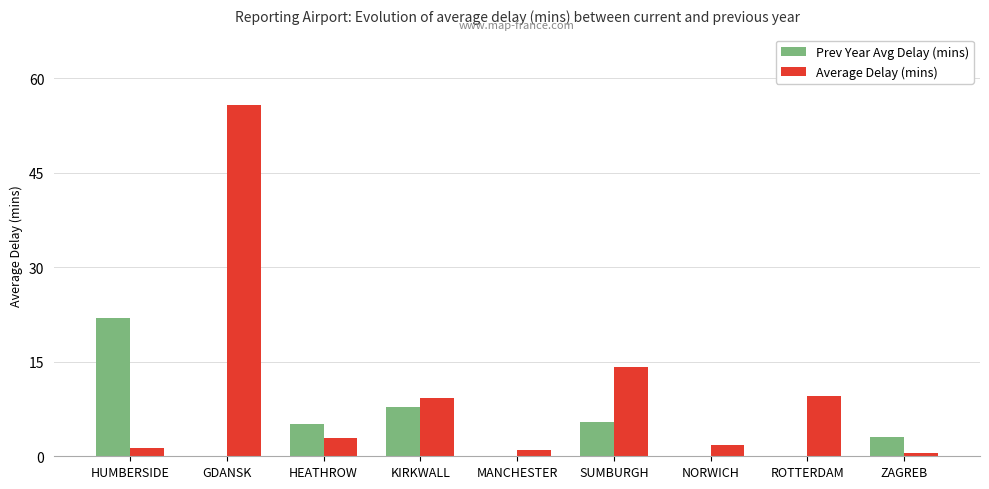

Is it true that Prev Year Avg Delay (mins) equals 2.0 at HEATHROW?

False